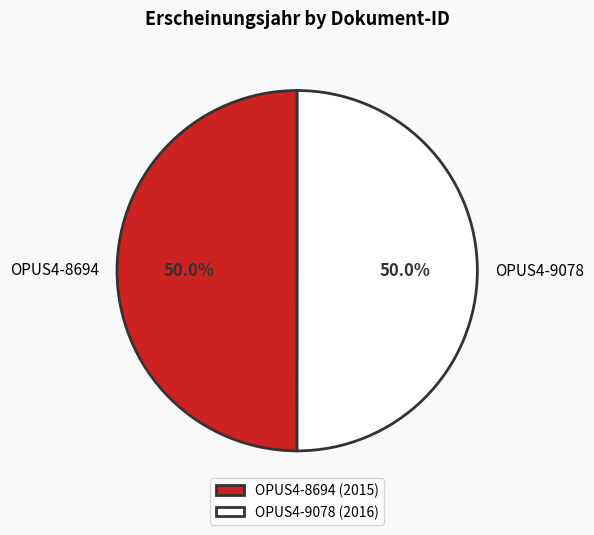

What portion of the pie excludes OPUS4-9078?

50.0%